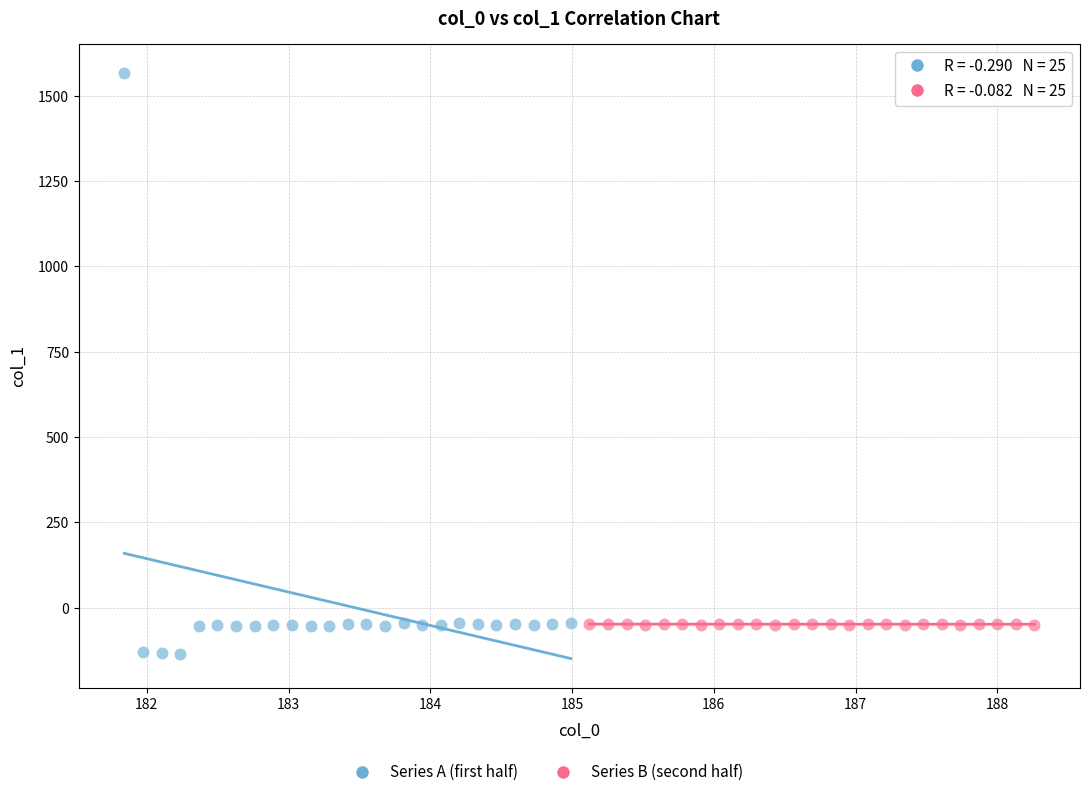

Which series contains the lowest Y value?

Series A (first half)